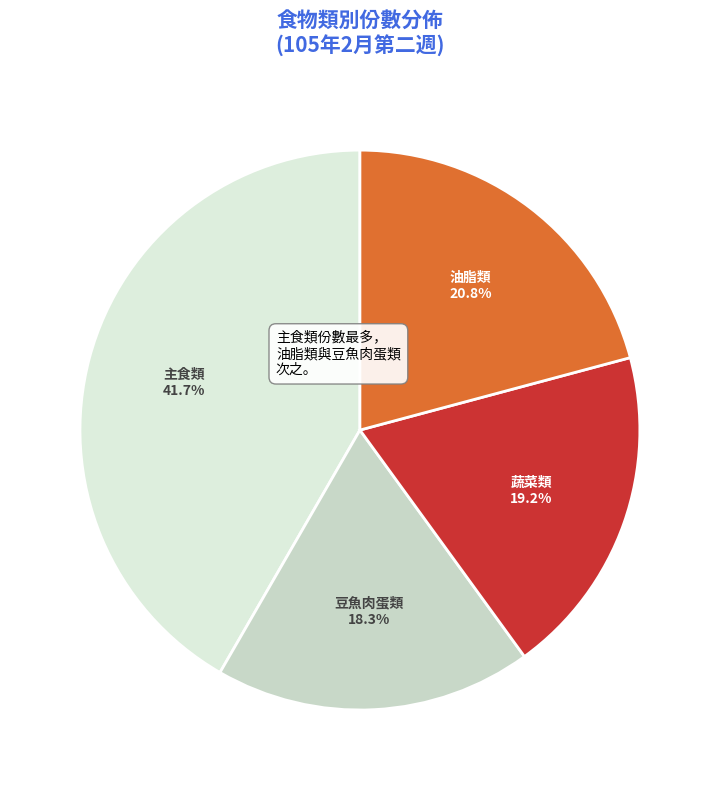

True or false: 主食類 accounts for 35% of the total.

False